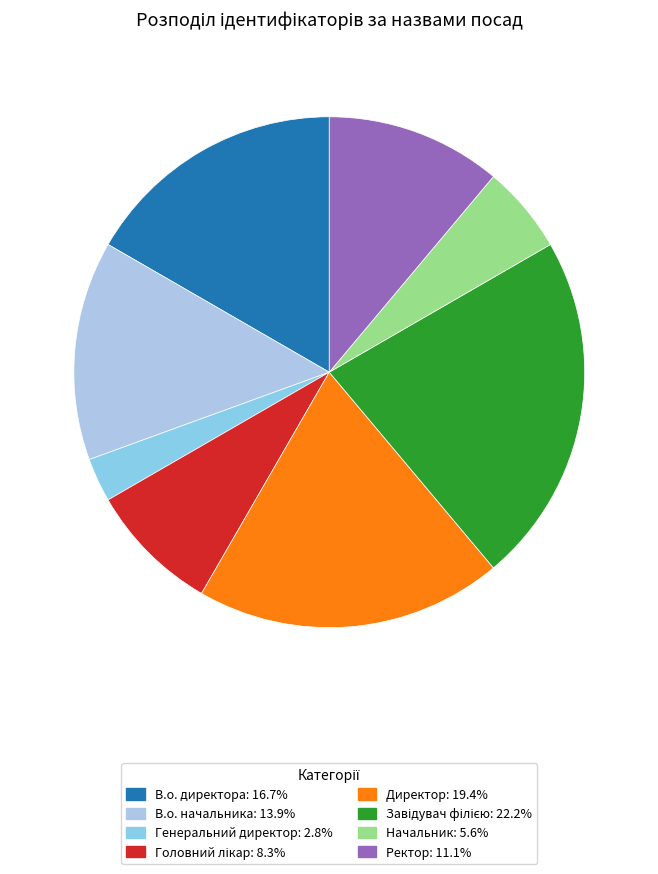

Which slice is the largest?

Завідувач філією